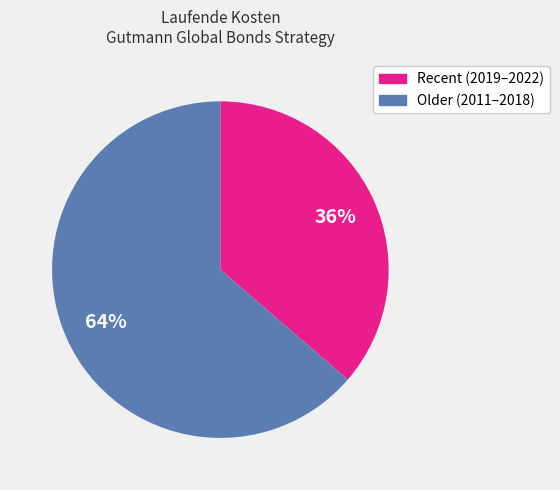

Is there any slice that represents more than half of the pie?

Yes